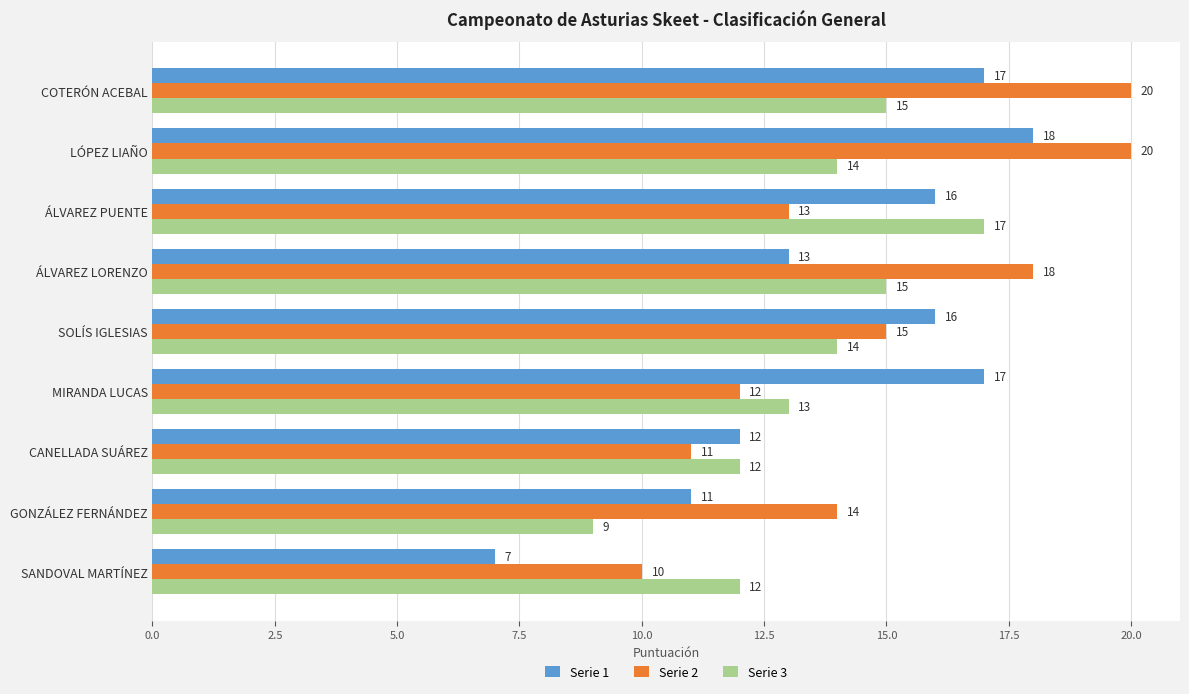

Is it true that Serie 2 equals 20 at COTERÓN ACEBAL?

True